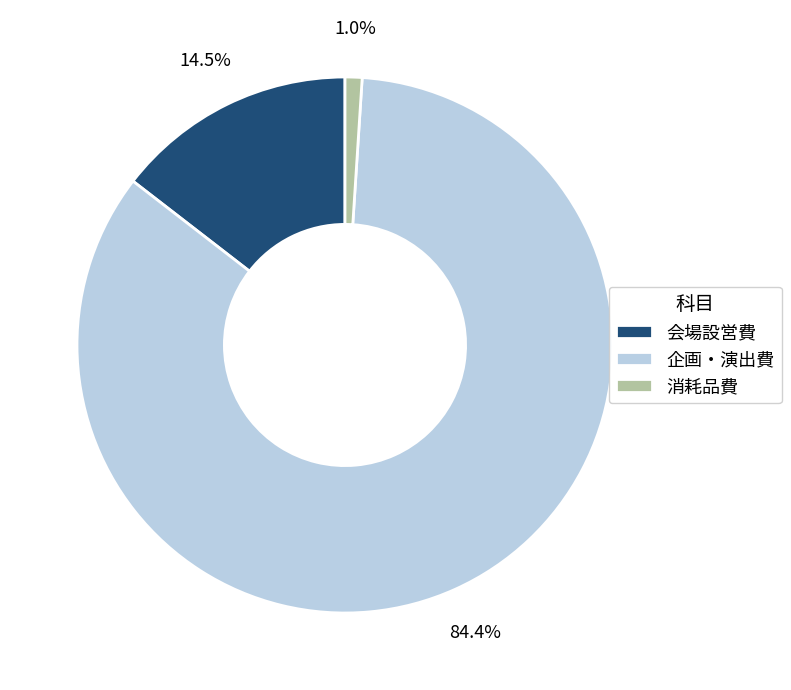

Which has a higher value, 企画・演出費 or 会場設営費?

企画・演出費